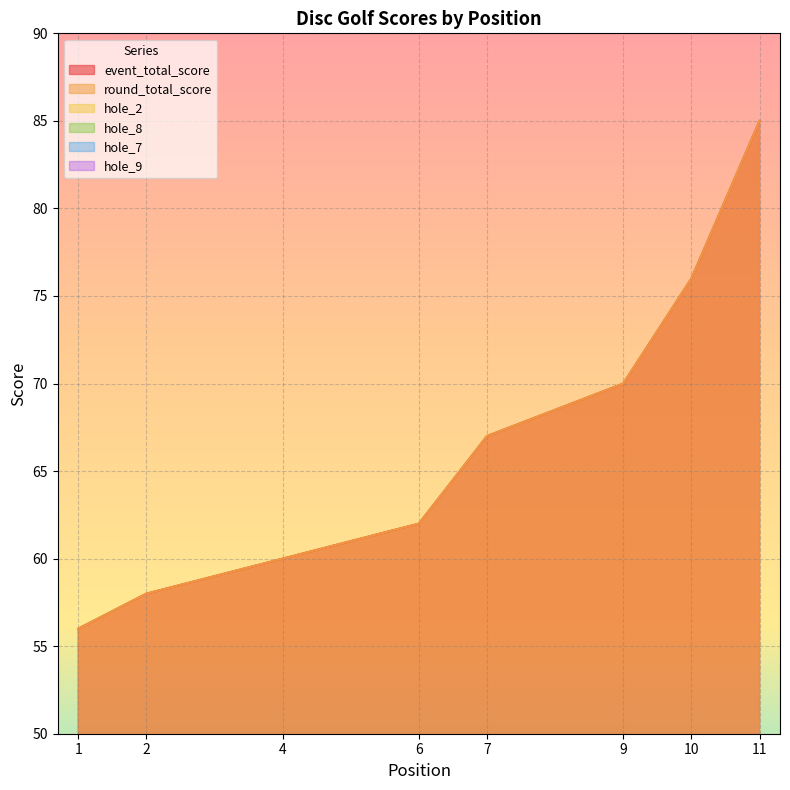

What are all the series names shown in the legend?

event_total_score, round_total_score, hole_2, hole_8, hole_7, hole_9